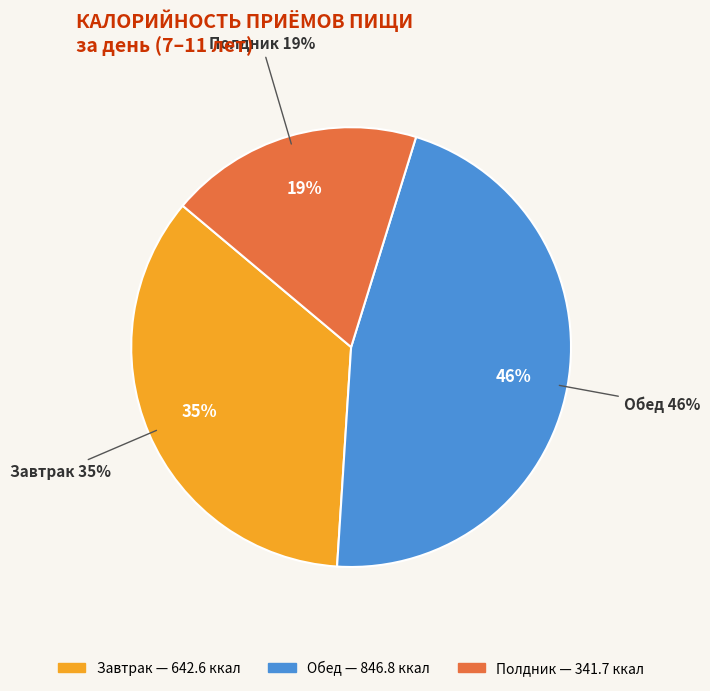

True or false: Полдник accounts for 19% of the total.

True